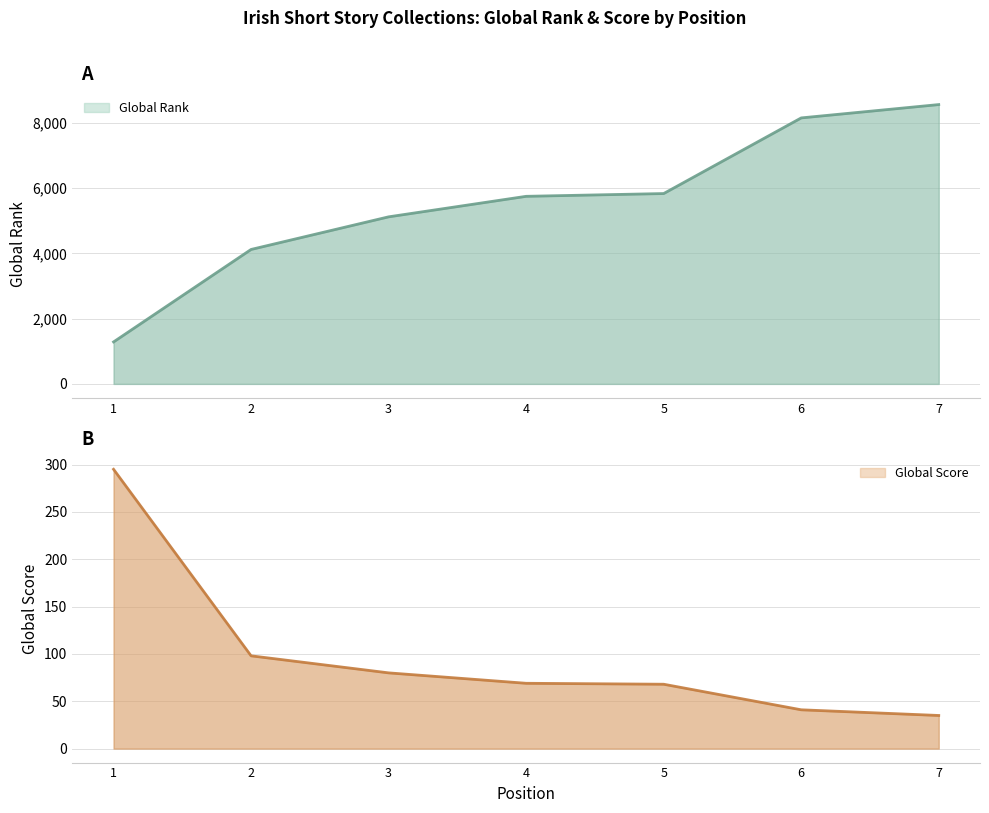

Where does the Global Rank series first go above 5751?

5